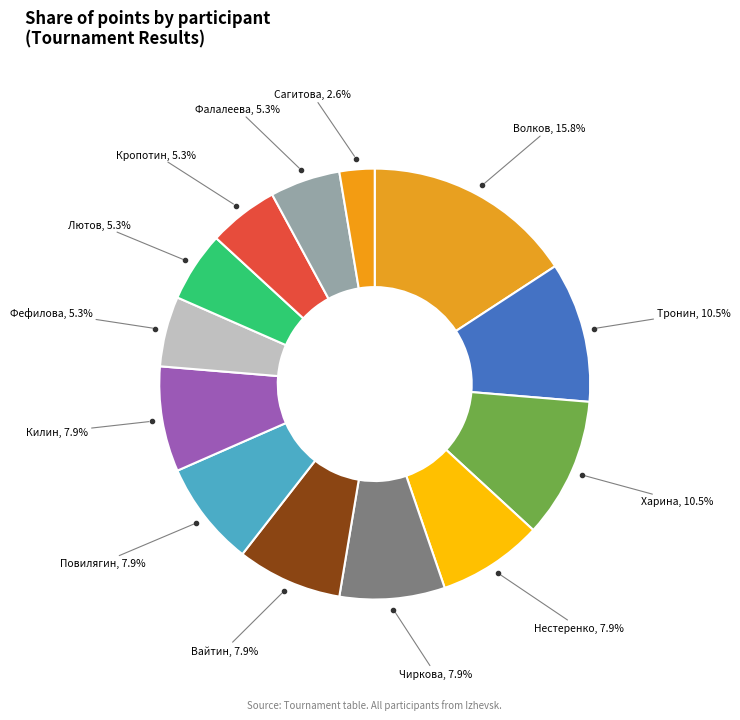

Count the number of slices in the pie.

13